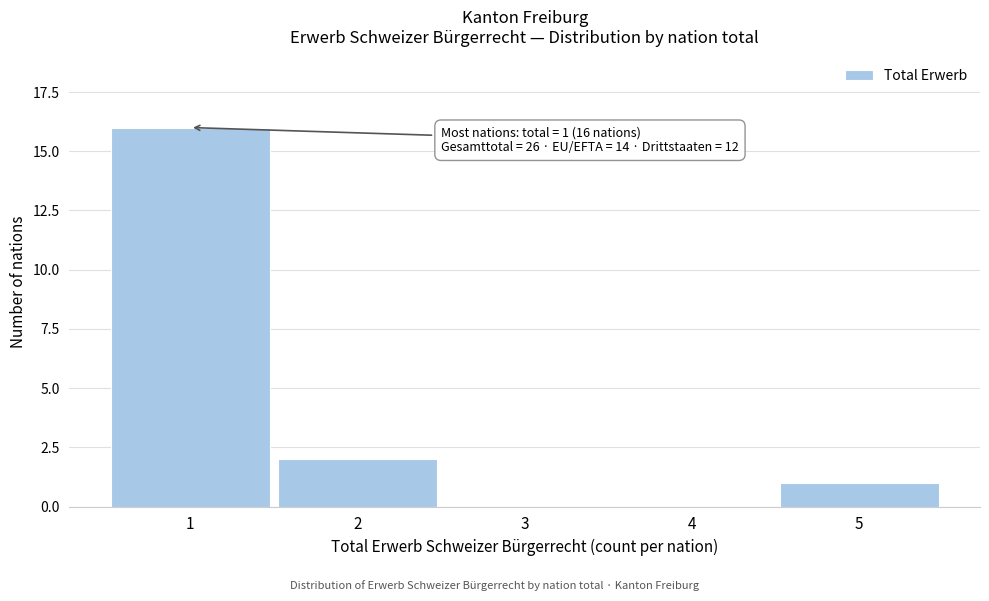

Reading left to right, transcribe all the data shown in this chart.

1=16	2=2	3=0	4=0	5=1